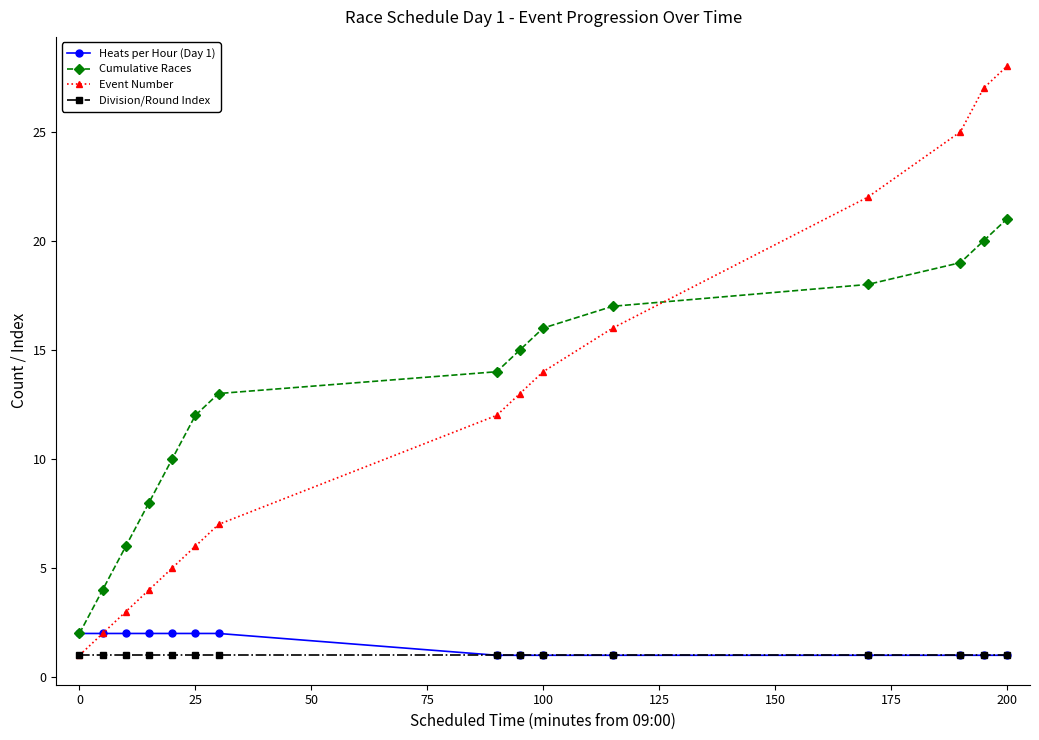

What are all the series names shown in the legend?

Heats per Hour (Day 1), Cumulative Races, Event Number, Division/Round Index